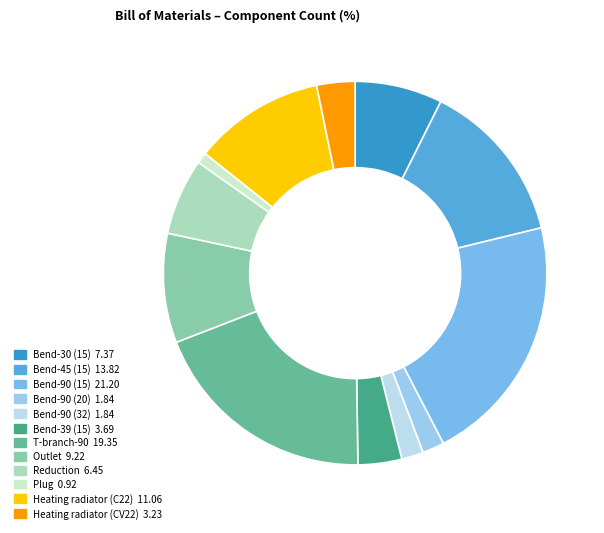

What is the smallest slice in the pie chart?

Plug 0.92